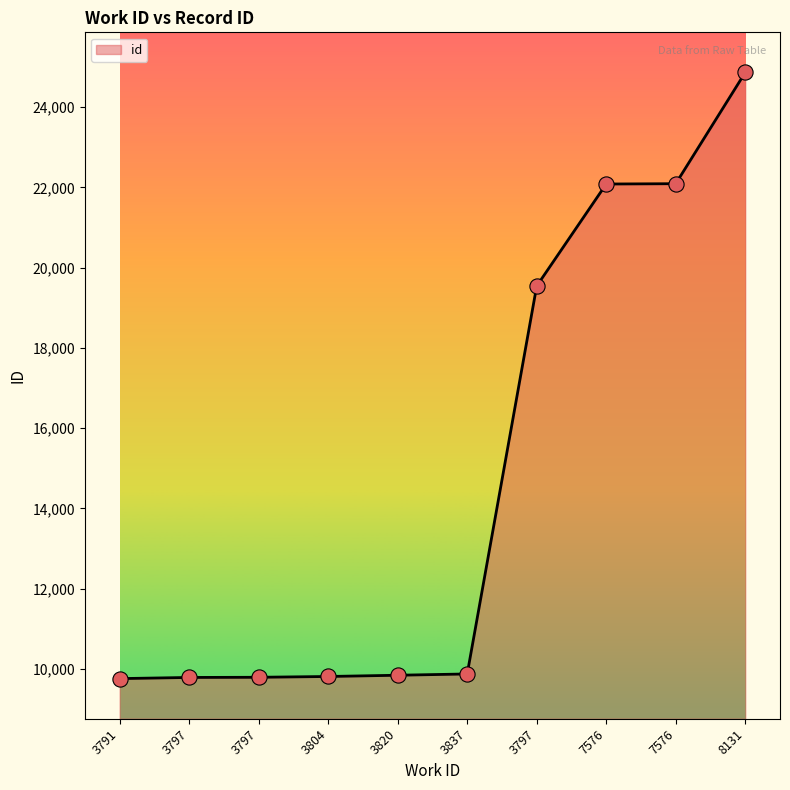

Between 3791 and 7576, which is larger?

7576